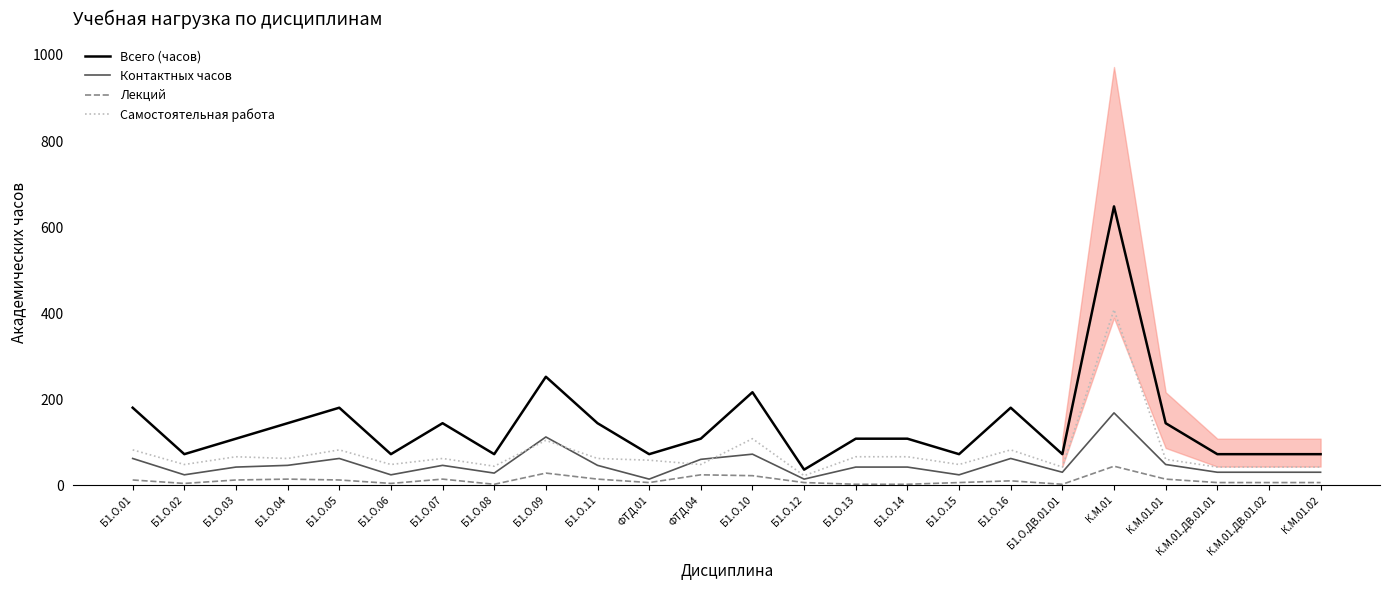

How many lines are shown in the chart?

4